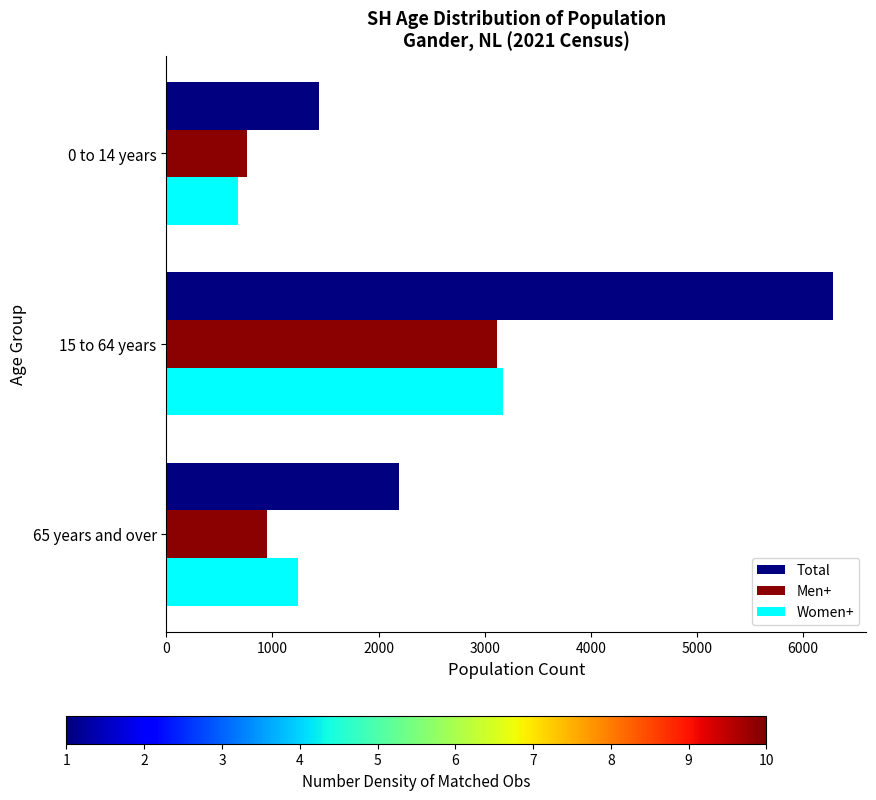

Which label corresponds to the smallest value in the chart?

0 to 14 years